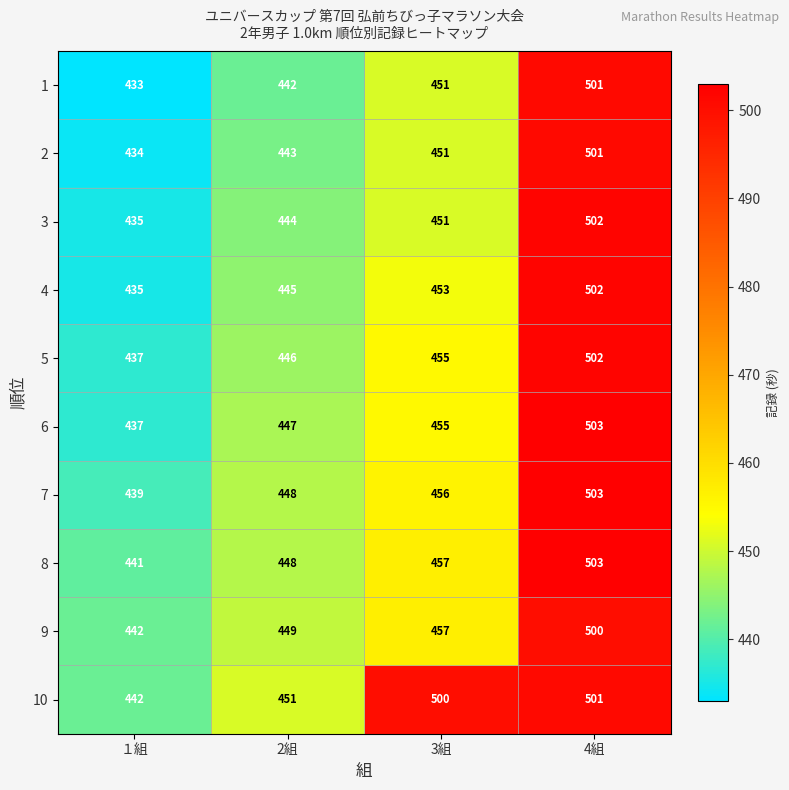

Rank the categories by 2 value from highest to lowest.

4組, 3組, 2組, １組